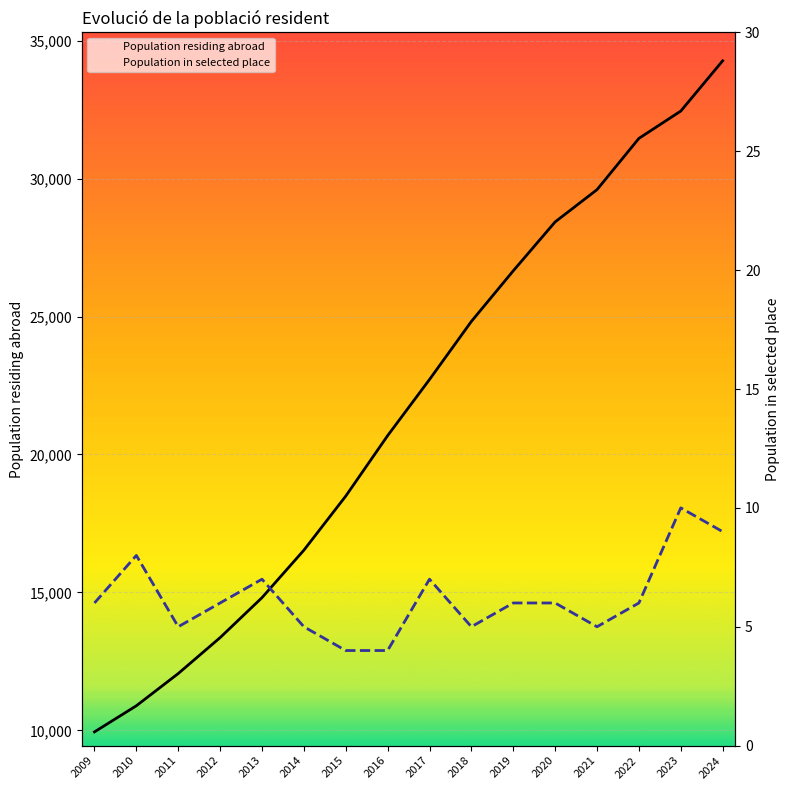

True or false: Population in selected place has a value of 4 at 2015.

True